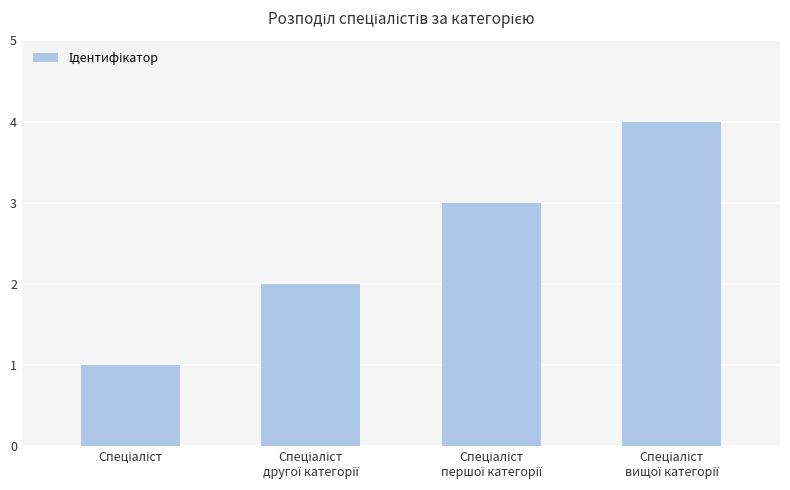

How many data points does each series have?

4